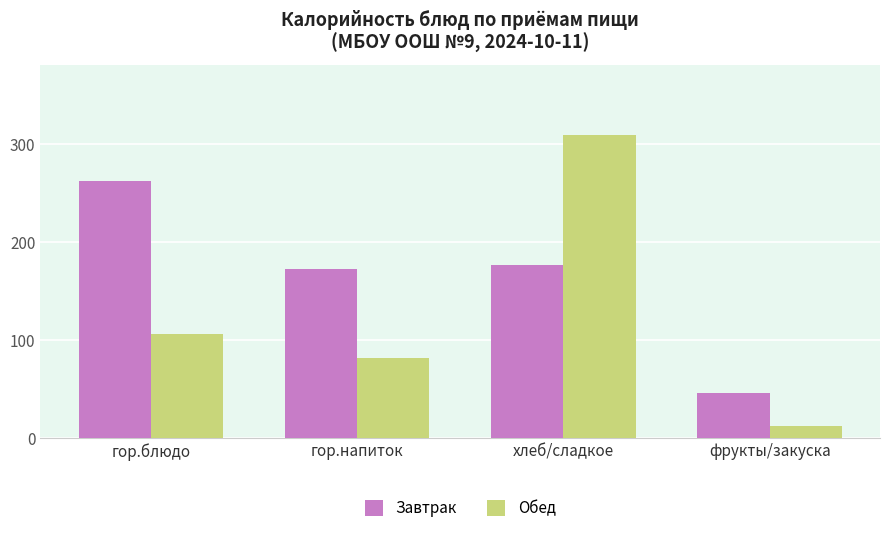

Count the number of data series in this chart.

2